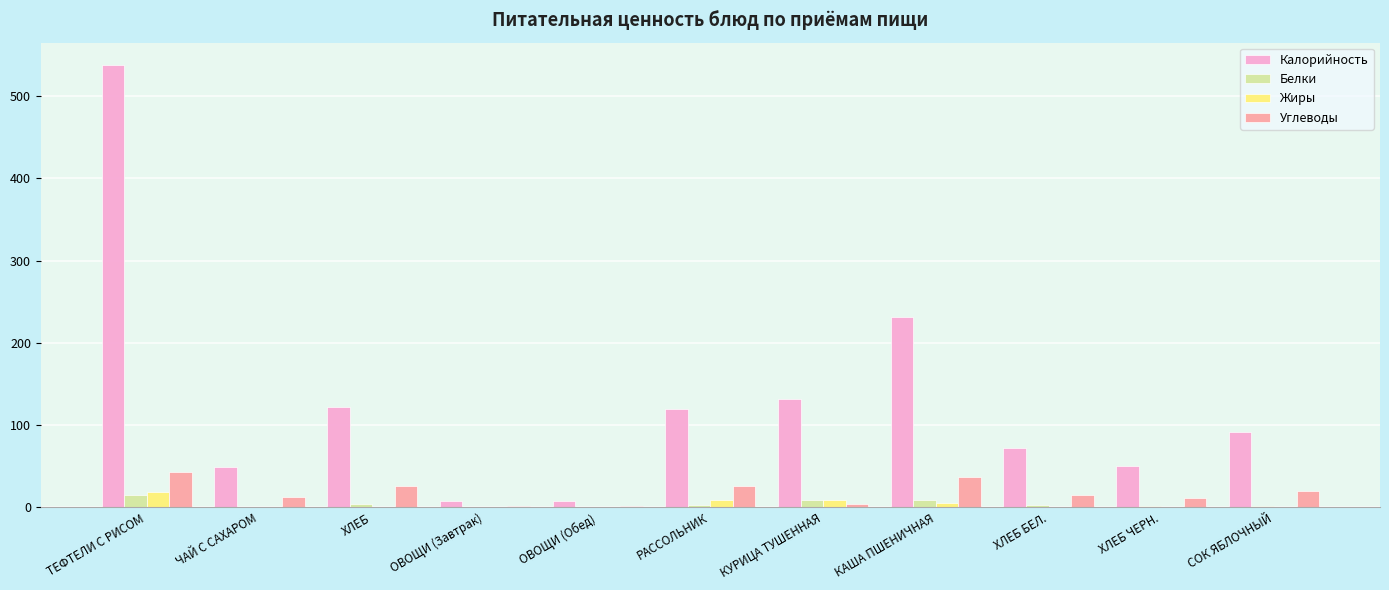

What is the highest value of the Углеводы series?

42.3